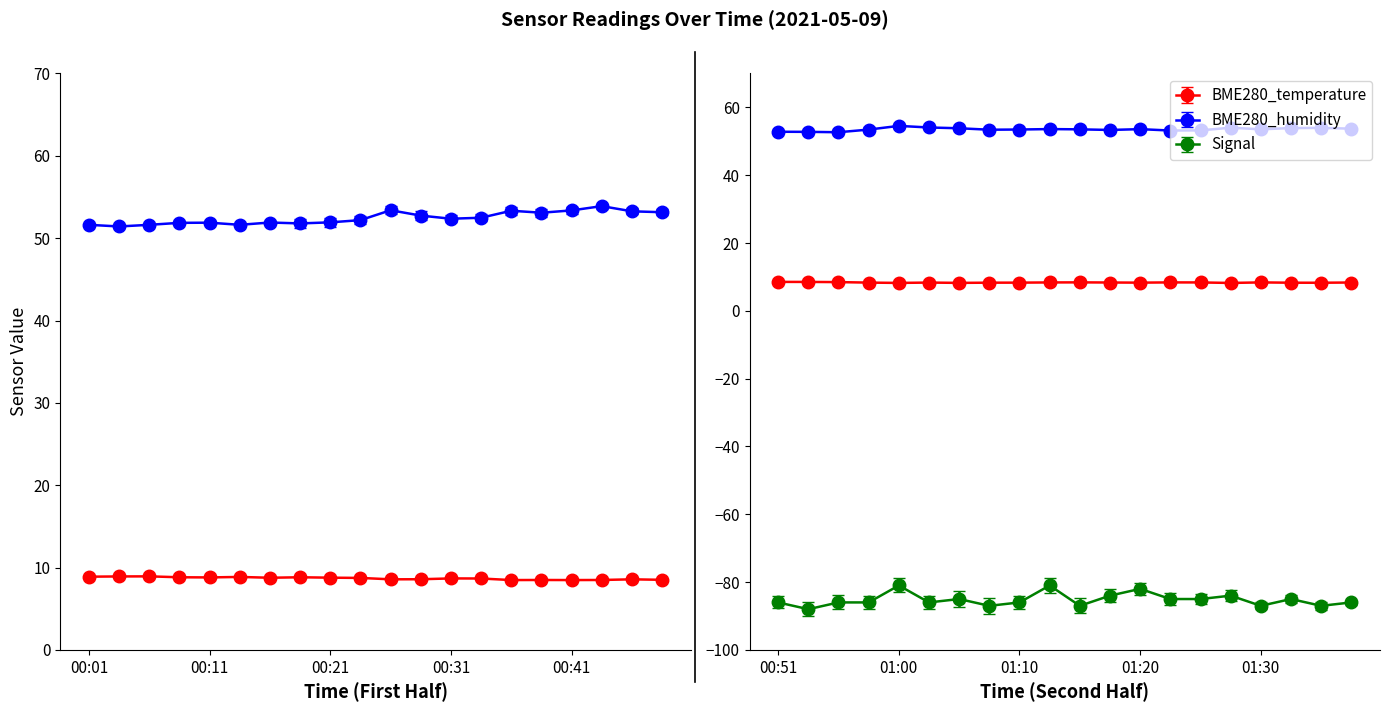

At which category does BME280_temperature reach its first local valley?

00:11